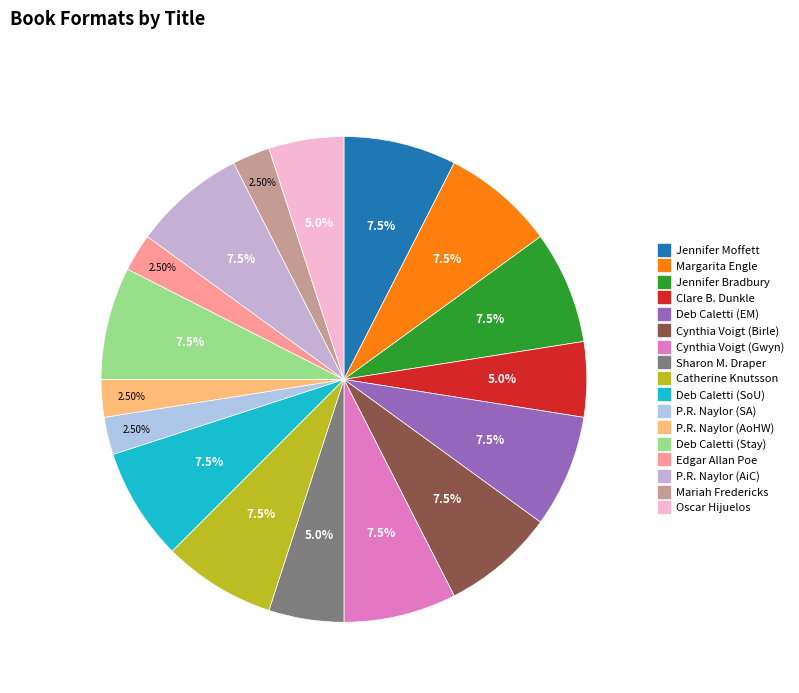

How many segments does this pie chart have?

17